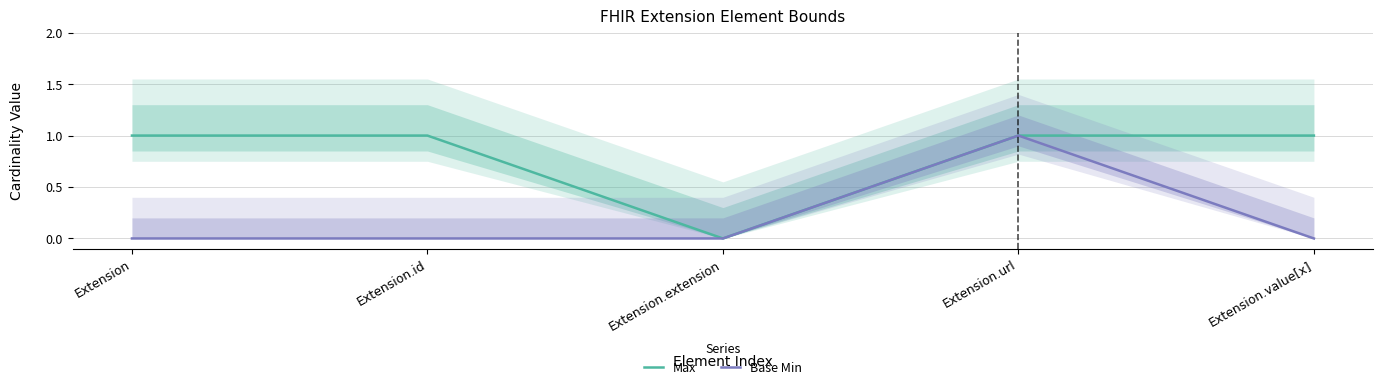

Which series has the widest spread of values?

Max